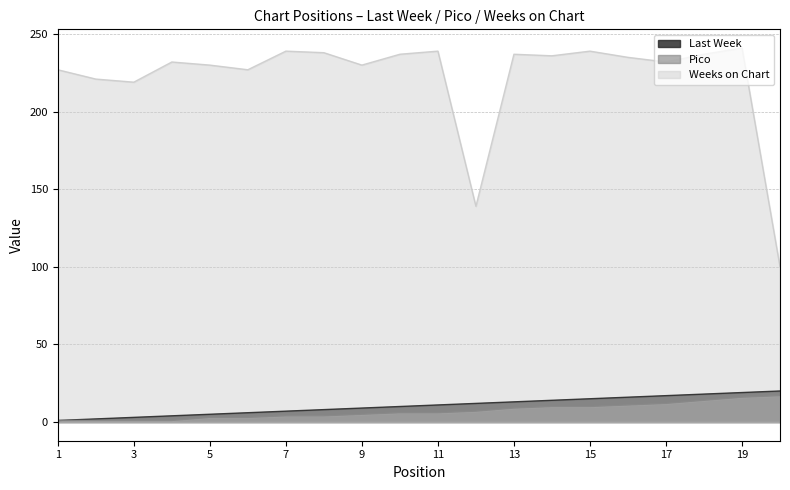

The Weeks on Chart series shows 227 at 1. True or false?

True